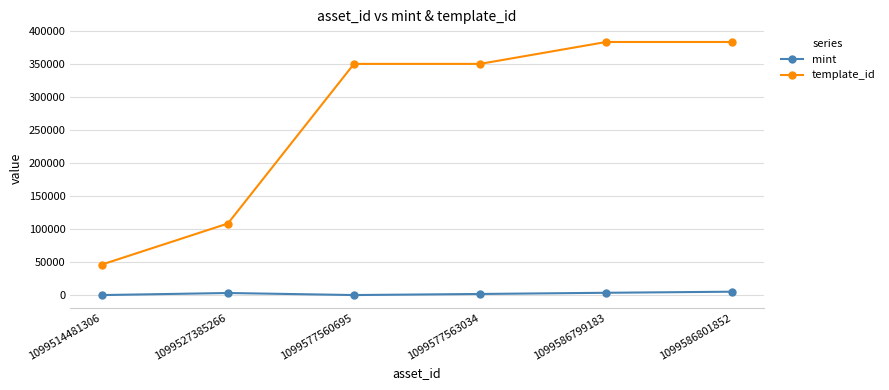

What is the value of the mint point at the 2nd from the left?

3376